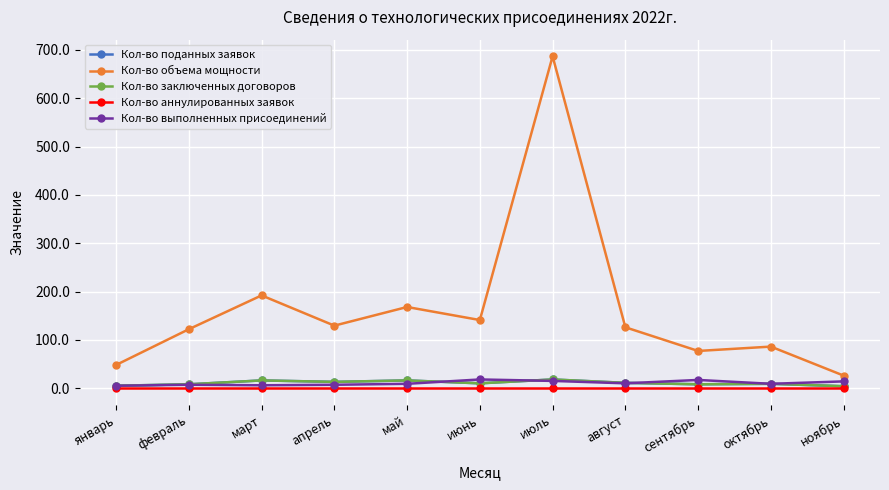

Does the chart have visible grid lines?

Yes